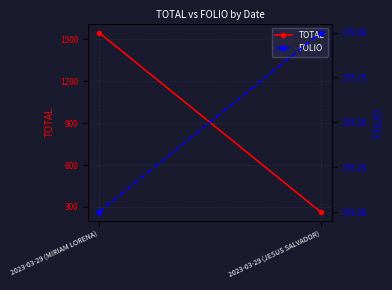

At 2023-03-29 (MIRIAM LORENA), list the series in order from smallest to largest.

FOLIO, TOTAL